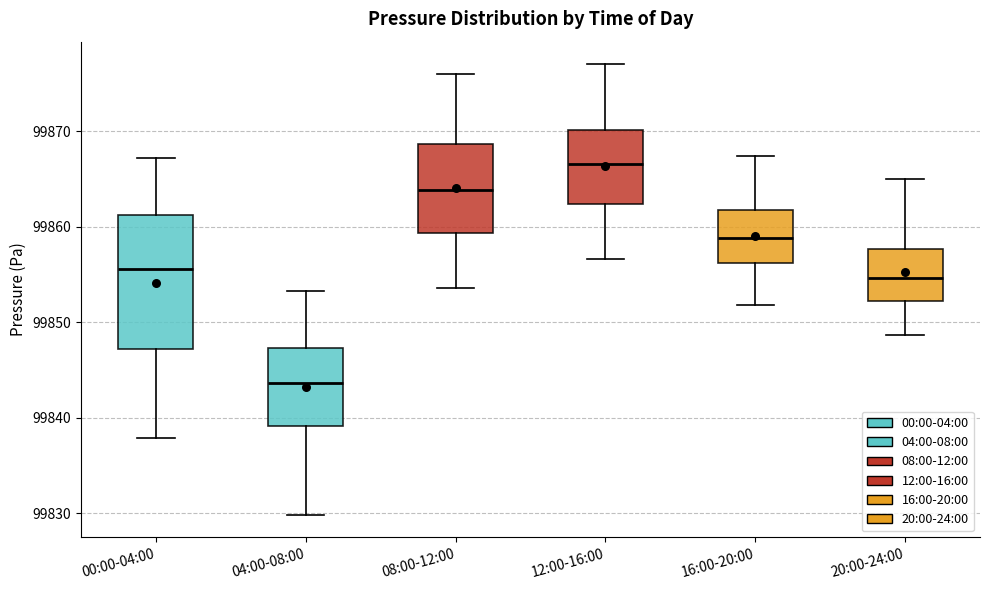

Where does the lower whisker of the box for 00:00-04:00 end on the y-axis? The values are not printed on the chart, so give them approximately, as read against the axis.

99838